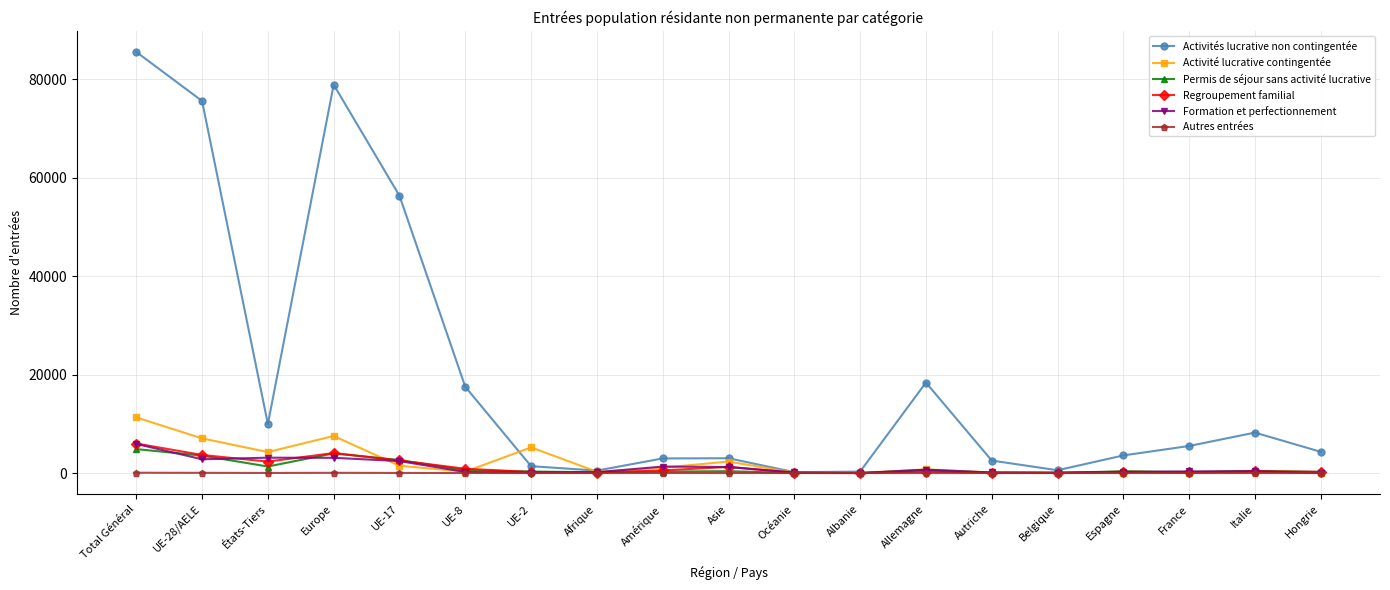

How many series are shown in this chart?

6